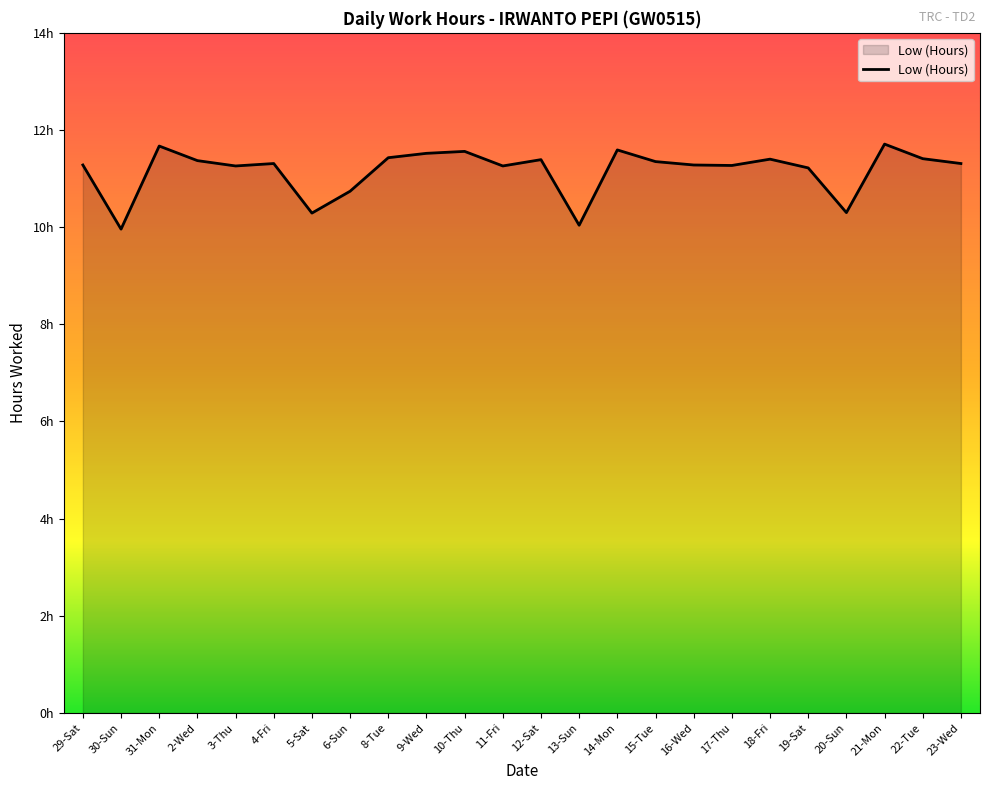

What is the ratio of the value at 20-Sun to the value at 17-Thu?

0.9